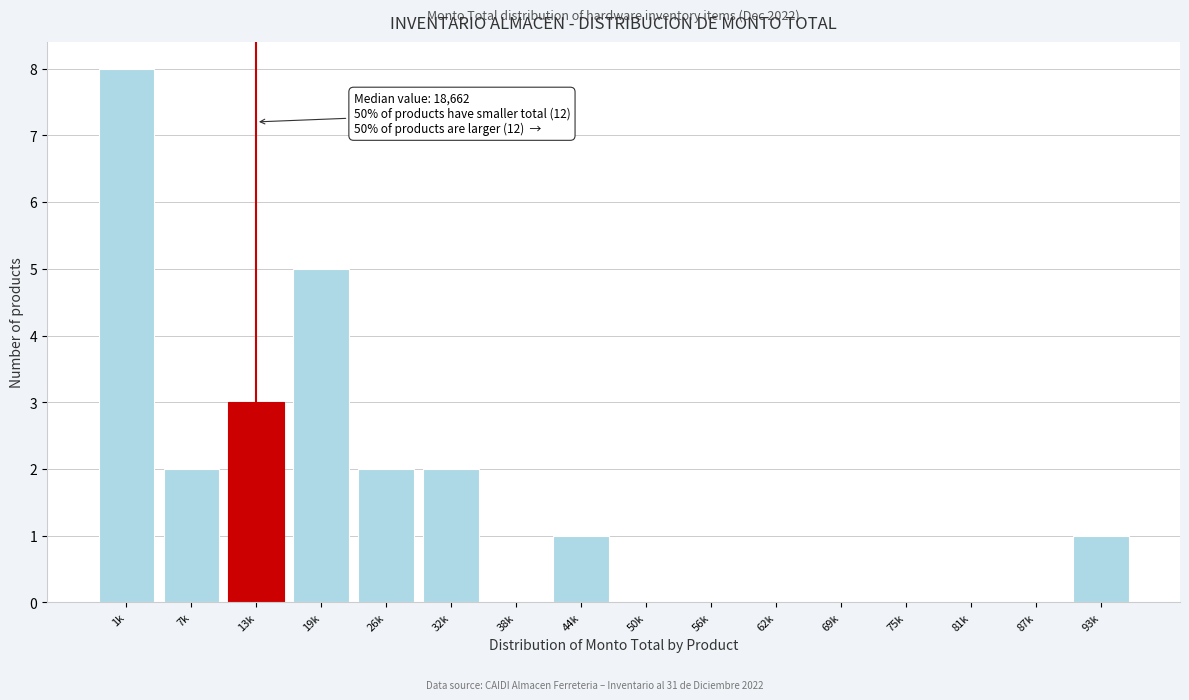

Reading left to right, extract all data points from this chart.

1k=8	7k=2	13k=3	19k=5	26k=2	32k=2	38k=0	44k=1	50k=0	56k=0	62k=0	69k=0	75k=0	81k=0	87k=0	93k=1